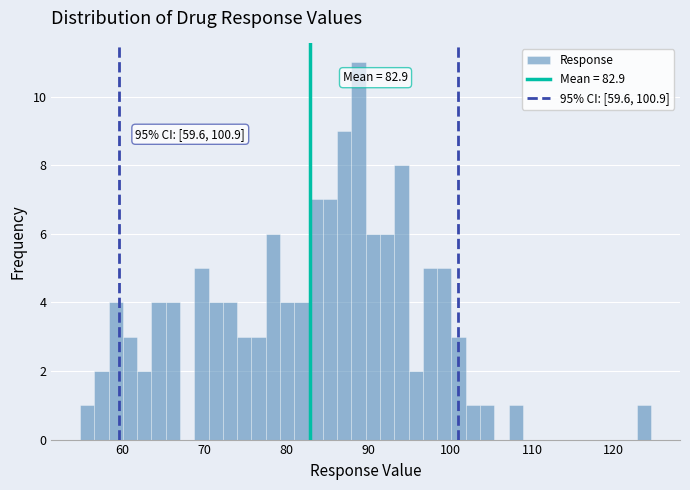

Read against the x-axis, roughly where is the centre of the tallest bar?

89